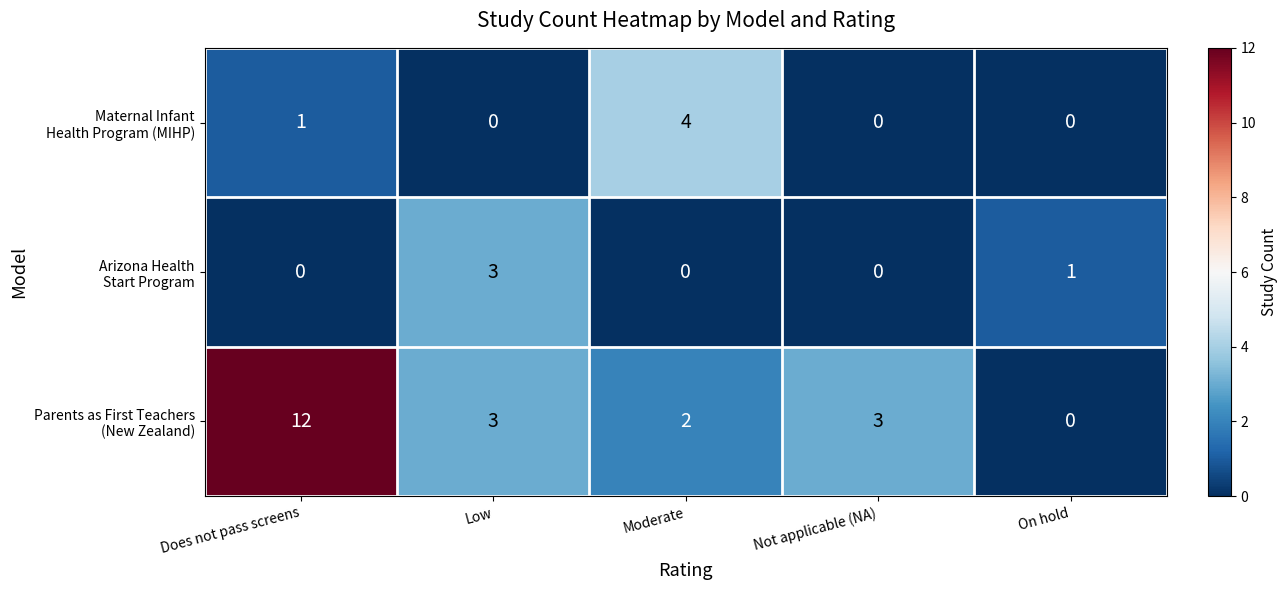

What is the spread (max minus min) of values at Low?

3